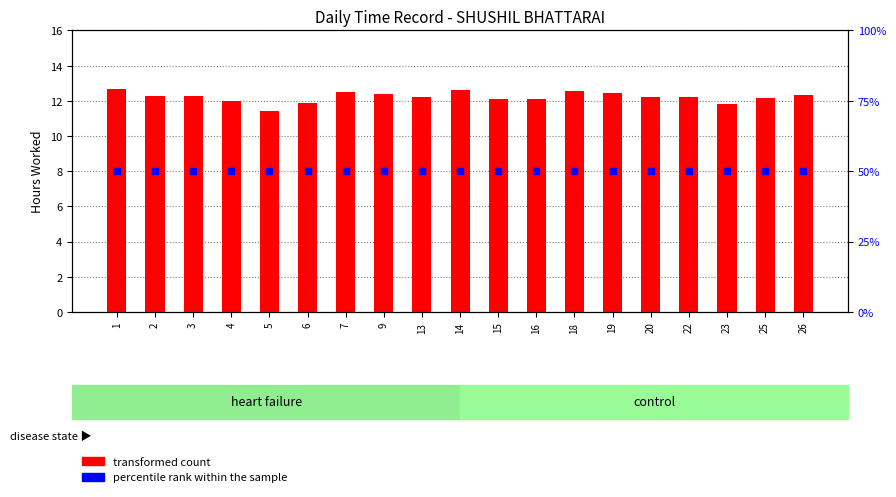

At which category is the sum across all series the highest?

1